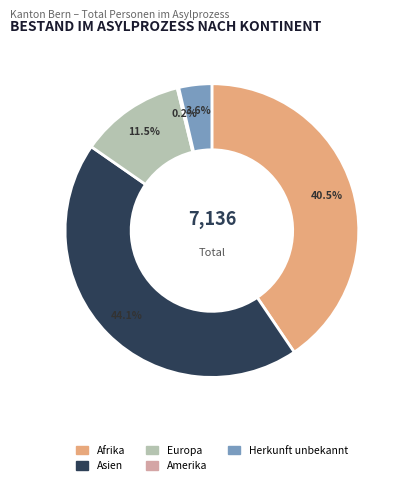

Which has a higher value, Afrika or Europa?

Afrika